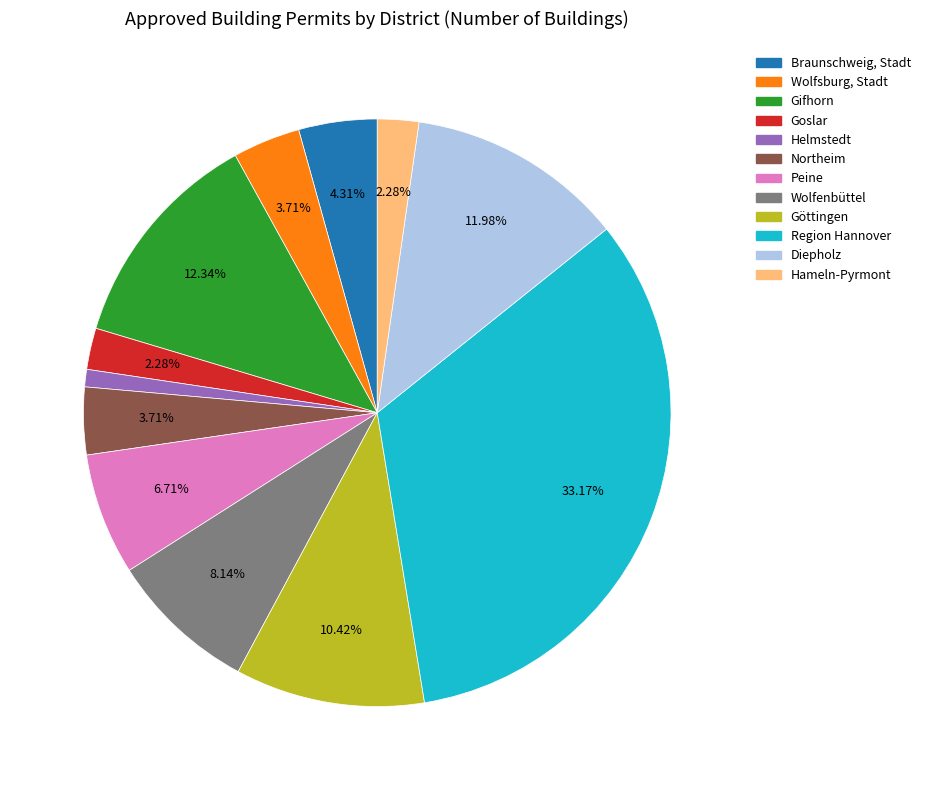

The Peine slice represents 7% of the pie. True or false?

True